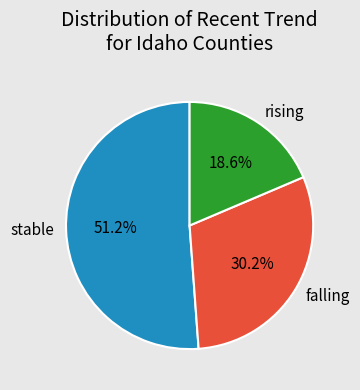

Count the number of slices in the pie.

3